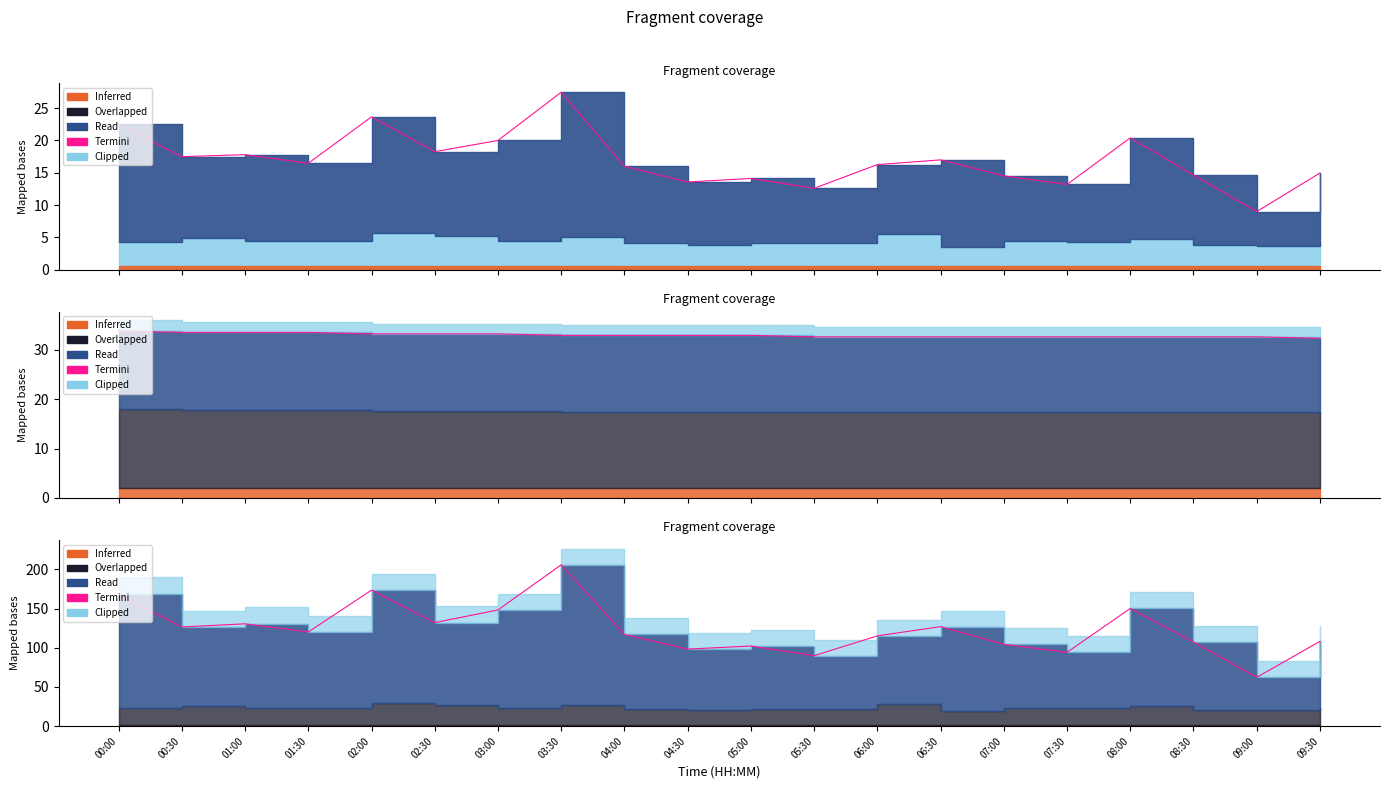

What value does the data have at 09:30?

108.2